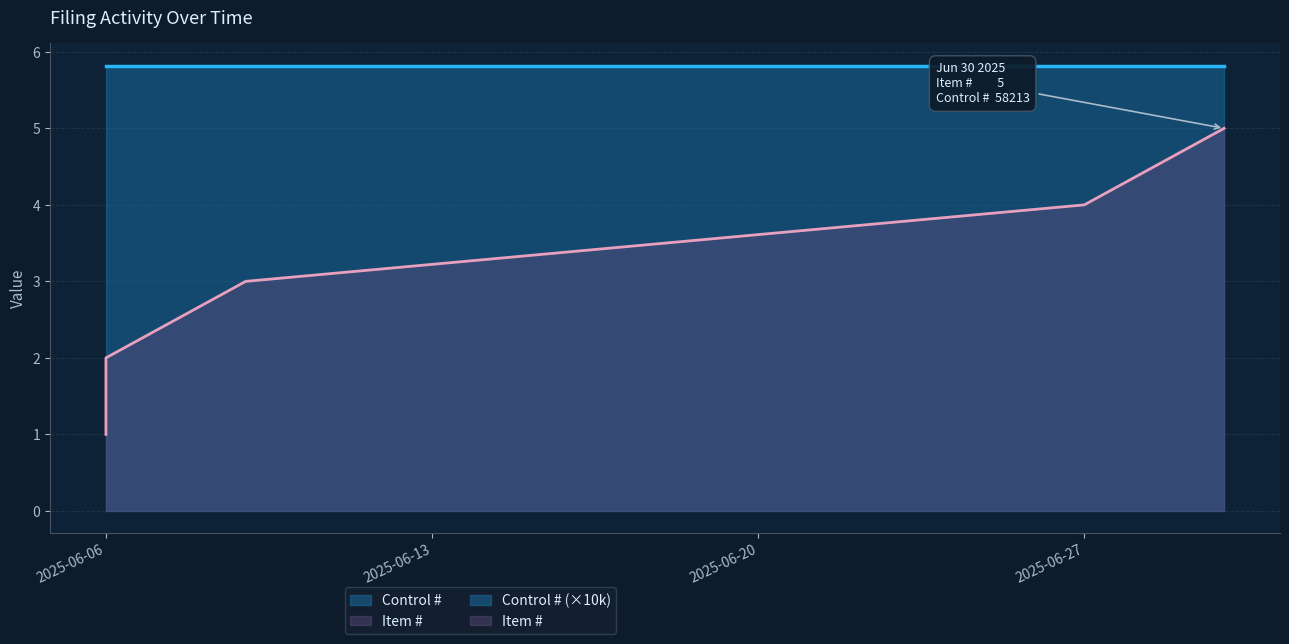

At which category does the chart reach its minimum across all series?

2025-06-06